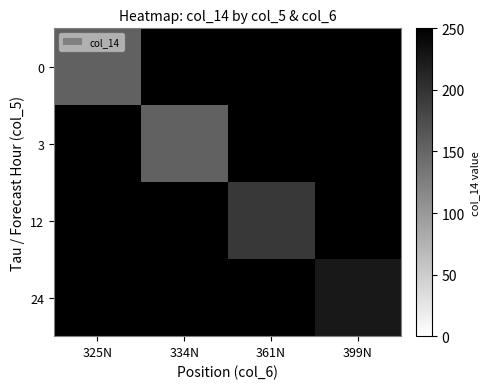

Is it true that 24 equals 149.8 at 399N?

False